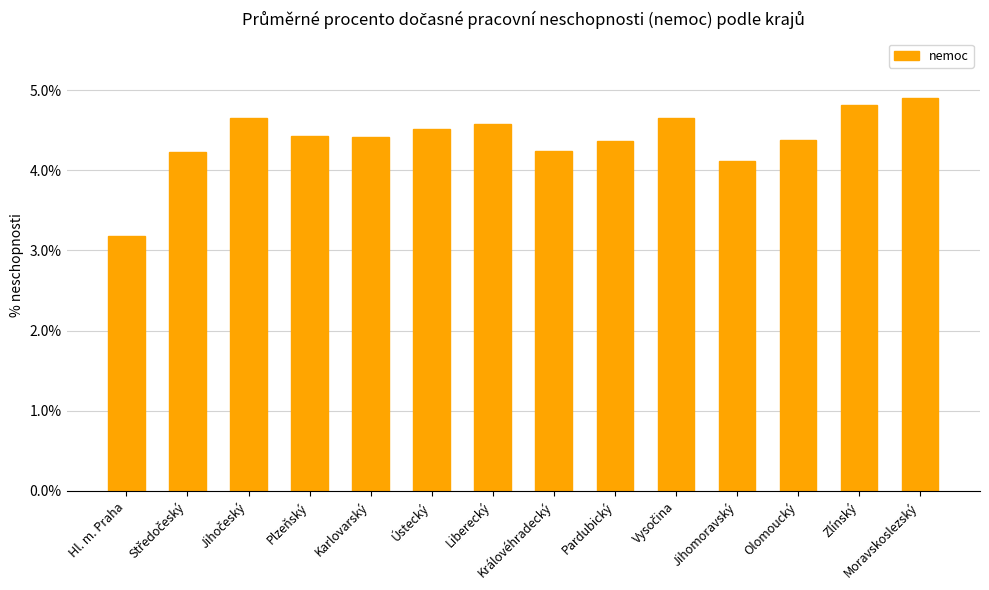

Between Pardubický and Moravskoslezský, which is larger?

Moravskoslezský